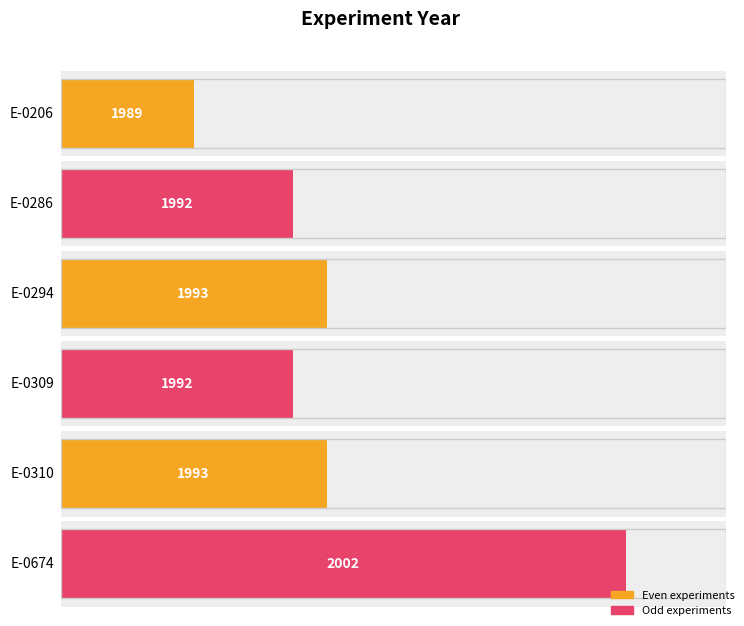

At which category does the chart reach its minimum across all series?

E-0206